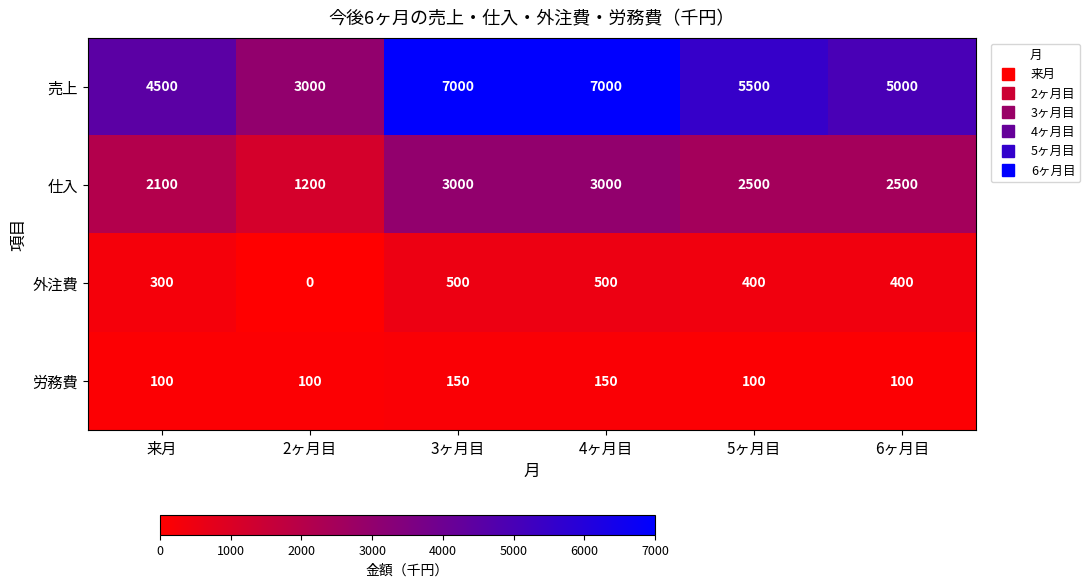

At how many categories does at least one series exceed 6539?

2